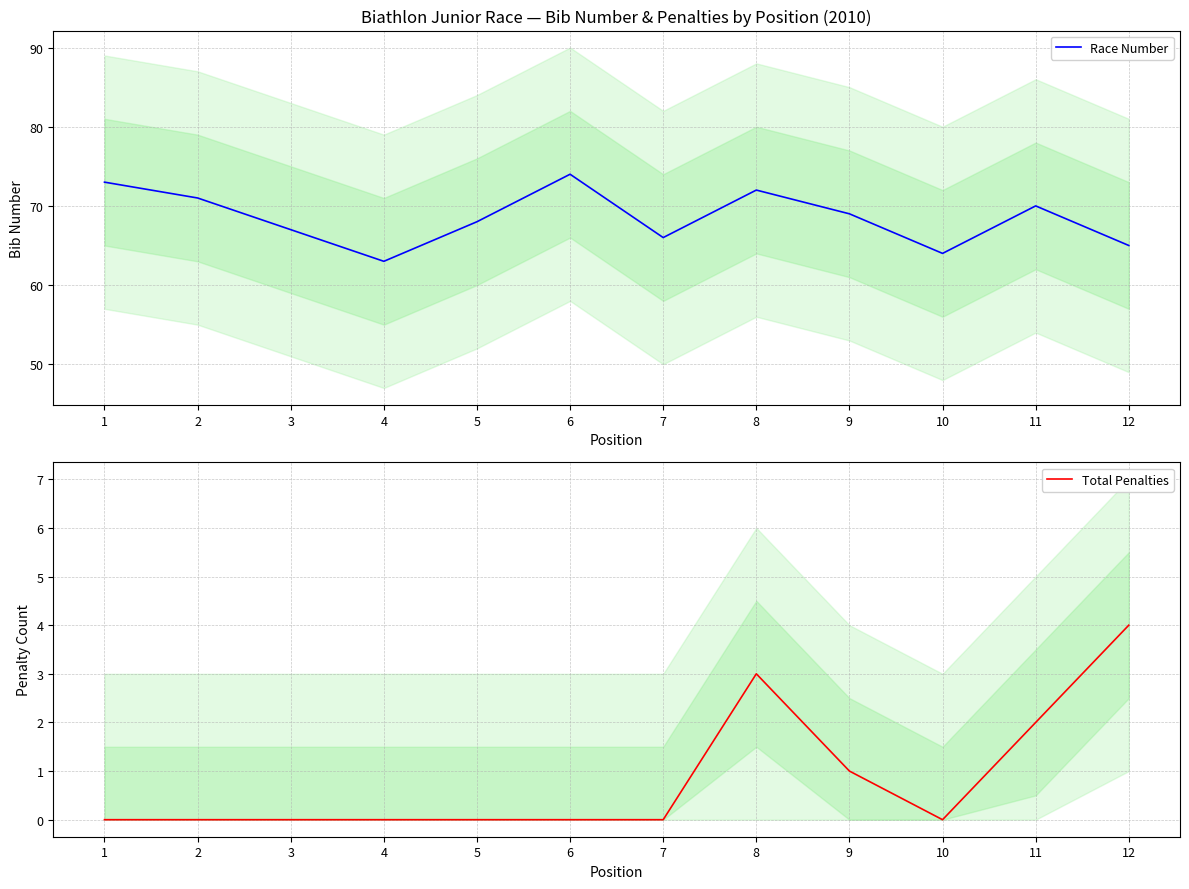

Which category has the lowest value across all series?

1